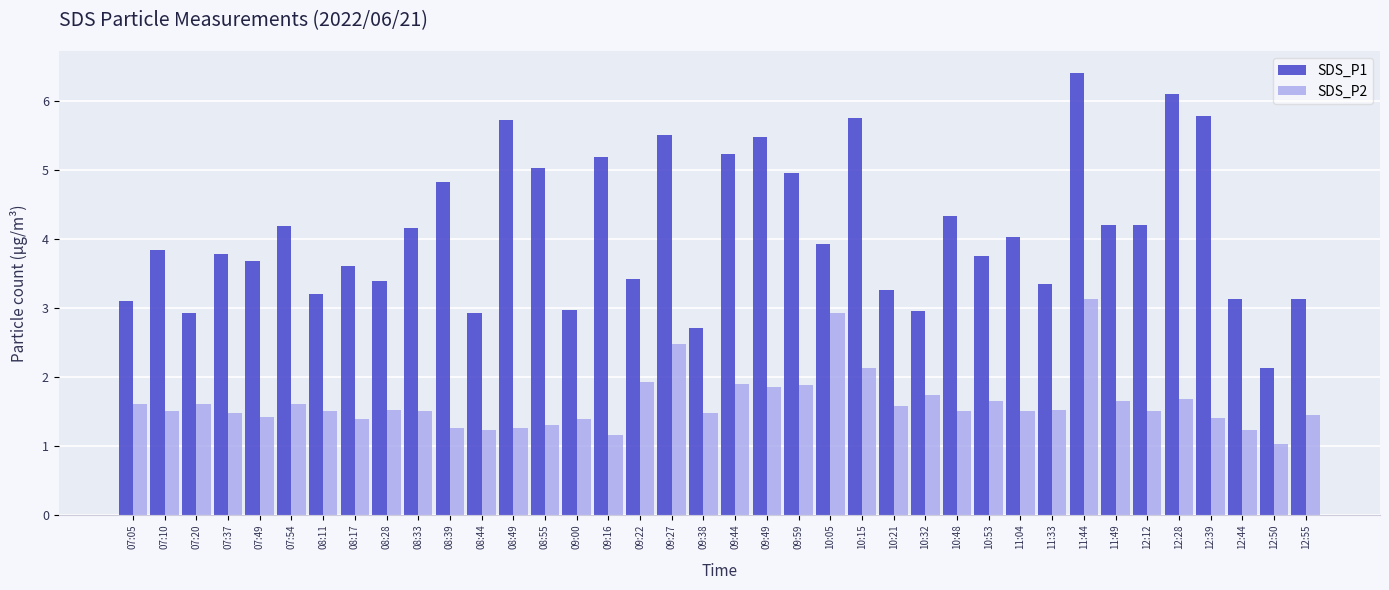

Is the value of SDS_P2 at 11:33 greater than the value of SDS_P1 at 08:39?

No